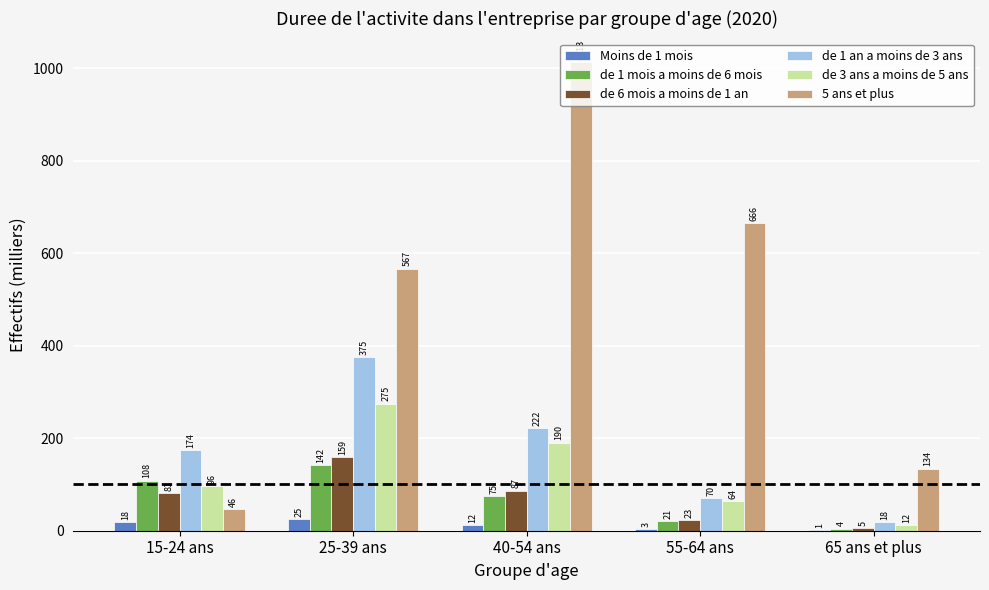

At which label is Moins de 1 mois closest to 13?

40-54 ans